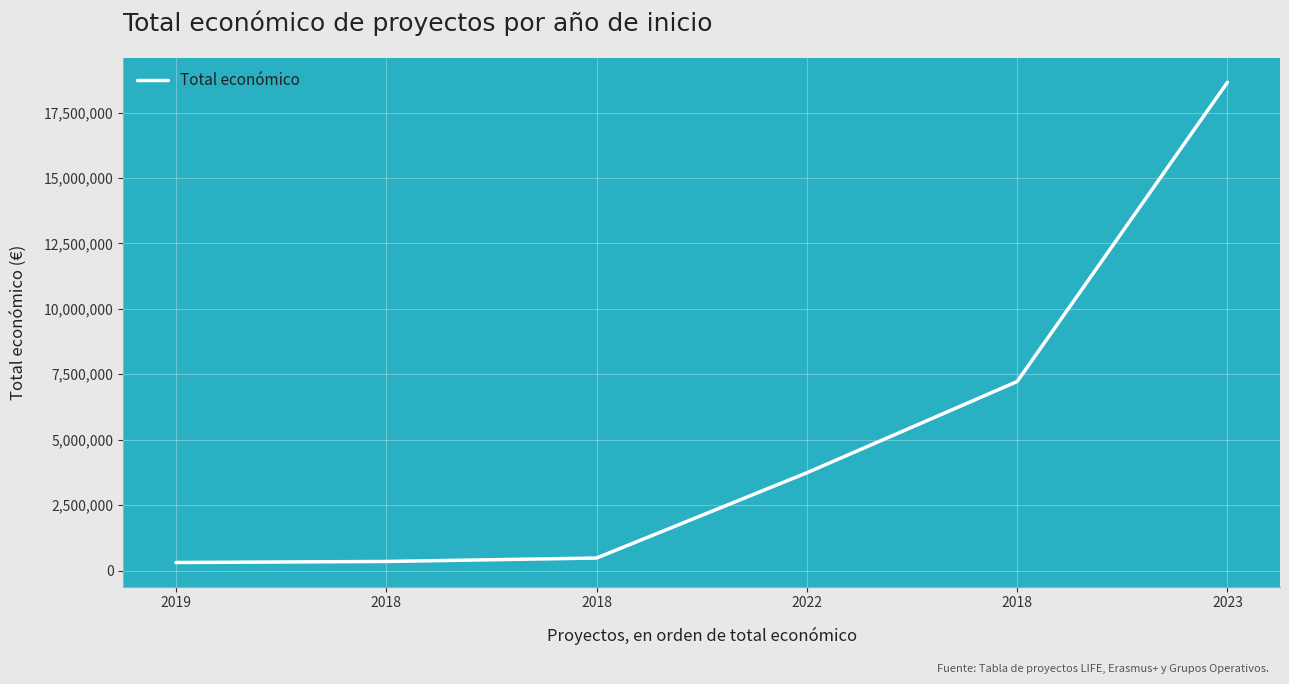

What is the change in value from 2019 to 2022?

+3427934